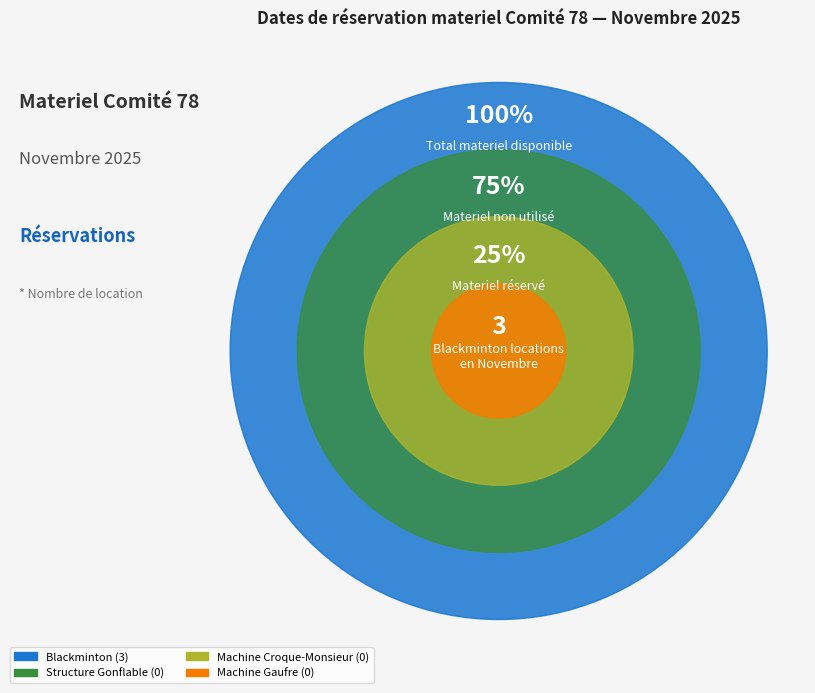

True or false: Structure Gonflable accounts for 7% of the total.

False